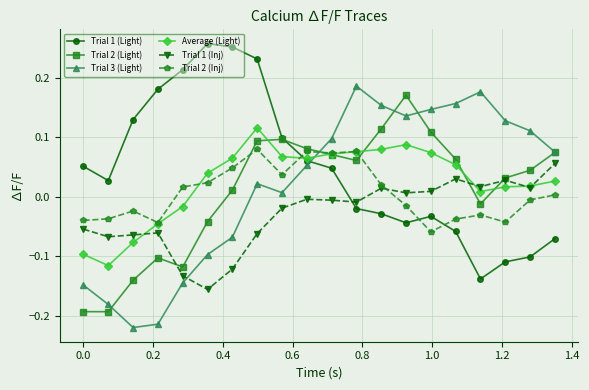

Which series has the largest total across all categories?

Trial 1 (Light)